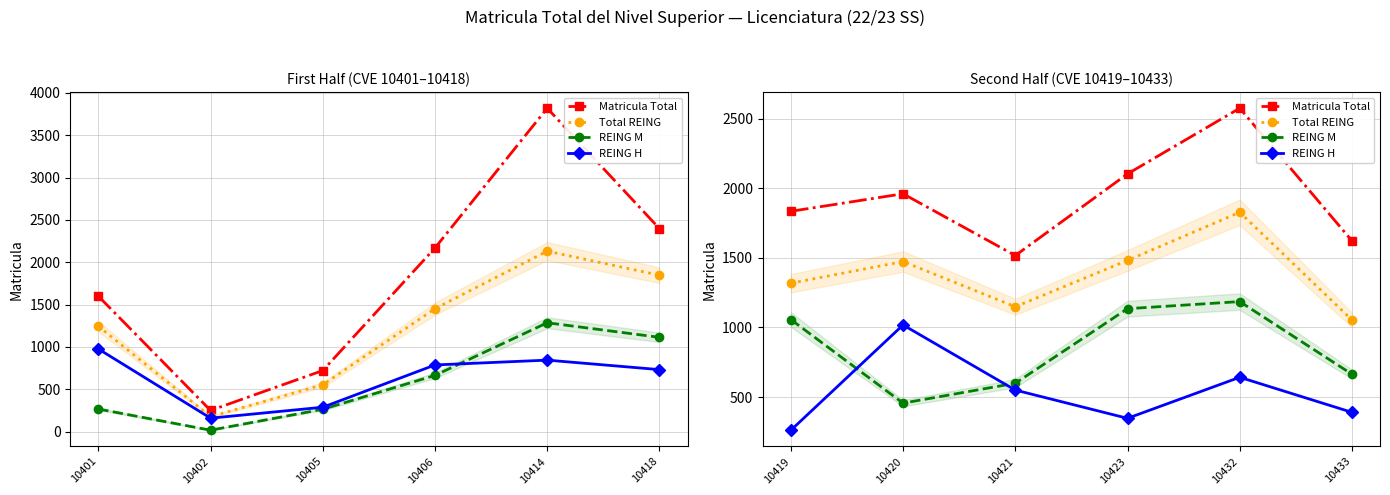

List the series in order of their overall mean, highest first.

Matricula Total, Total REING, REING M, REING H